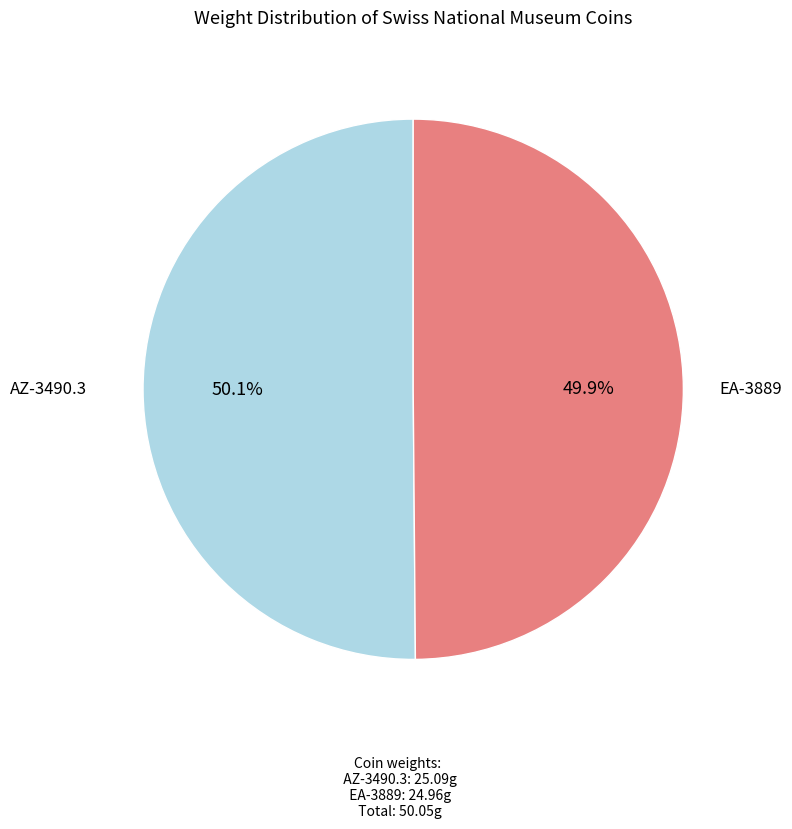

The AZ-3490.3 slice represents 50% of the pie. True or false?

True